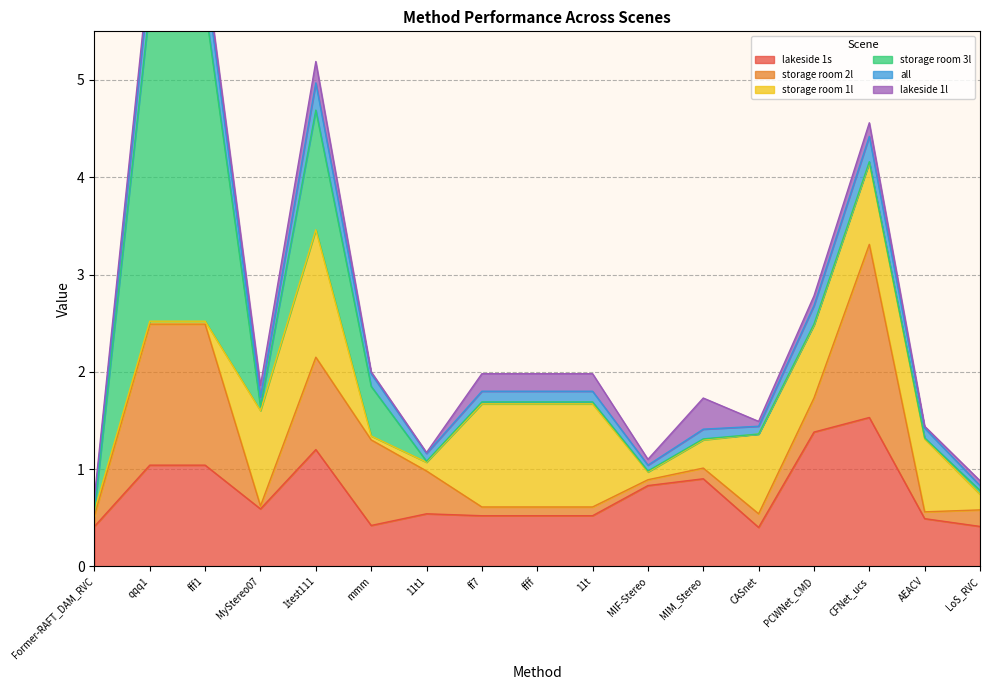

Where do lakeside 1l and all first cross each other?

fff1 and MyStereo07